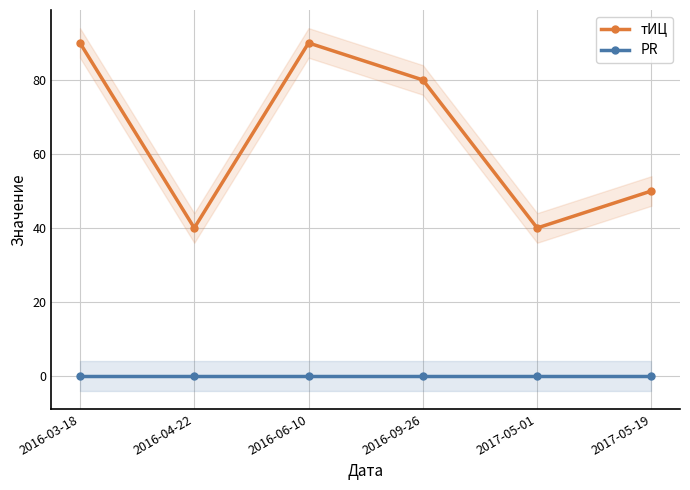

True or false: тИЦ and PR cross at least once.

False